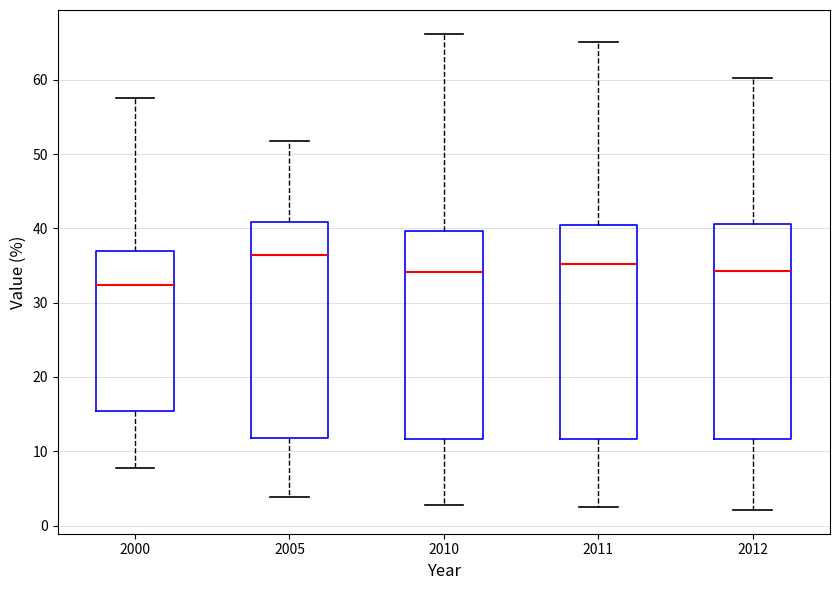

Reading left to right, transcribe this box plot: for each box, give where its median line is, the range the box spans, and where its two whiskers end, as read against the y-axis. The values are not printed on the chart, so give them approximately, as read against the axis.

2000: median 32, box 15 to 37, whiskers 8 to 58
2005: median 36, box 12 to 41, whiskers 4 to 52
2010: median 34, box 12 to 40, whiskers 3 to 66
2011: median 35, box 12 to 40, whiskers 3 to 65
2012: median 34, box 12 to 41, whiskers 2 to 60